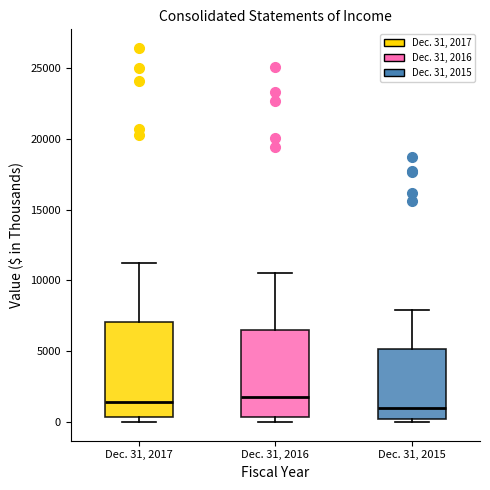

Reading left to right, read every box against the y-axis: the position of its median line, the range the box covers, and the ends of its whiskers. The values are not printed on the chart, so give them approximately, as read against the axis.

Dec. 31, 2017: median 1500, box 500 to 7000, whiskers 0 to 11000
Dec. 31, 2016: median 2000, box 500 to 6500, whiskers 0 to 10500
Dec. 31, 2015: median 1000, box 0 to 5000, whiskers 0 (just below the box's lower edge) to 8000